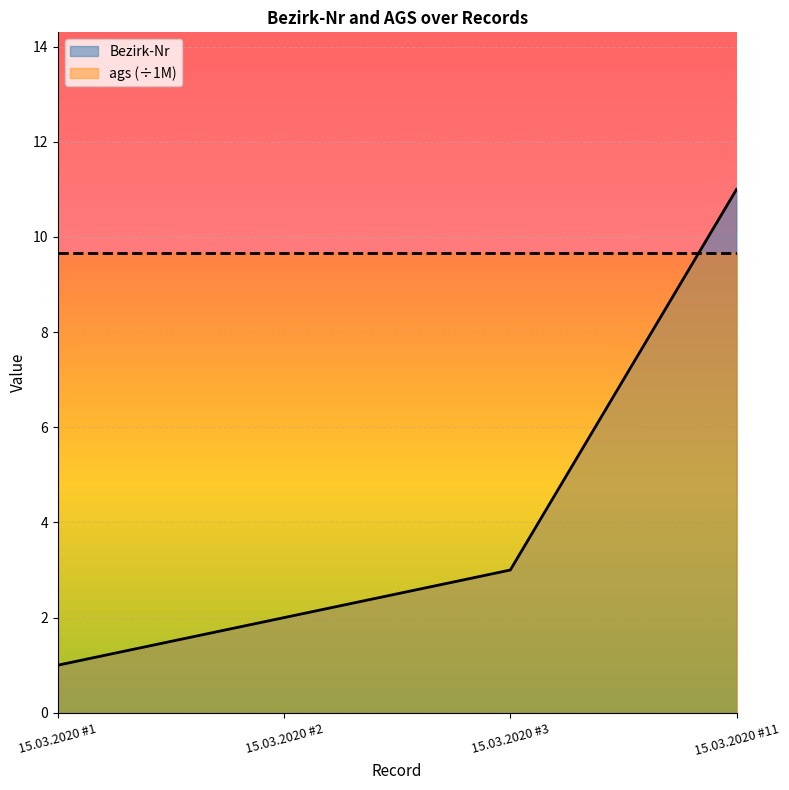

What is the change in value from 15.03.2020 #1 to 15.03.2020 #11?

+10